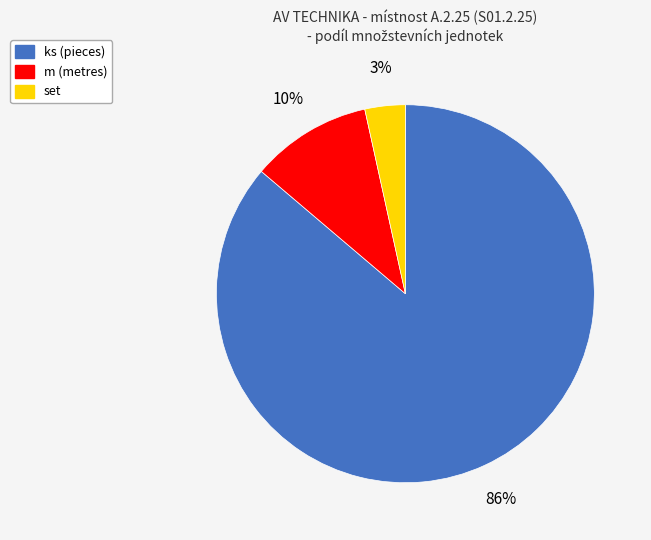

Count the number of slices in the pie.

3